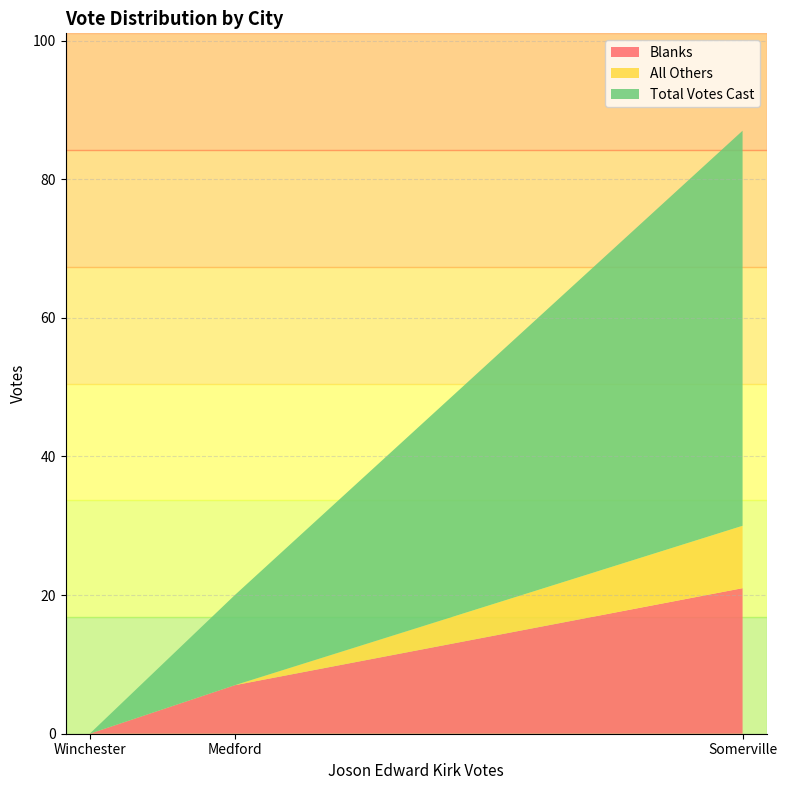

The value of Blanks at Winchester is 12. True or false?

False